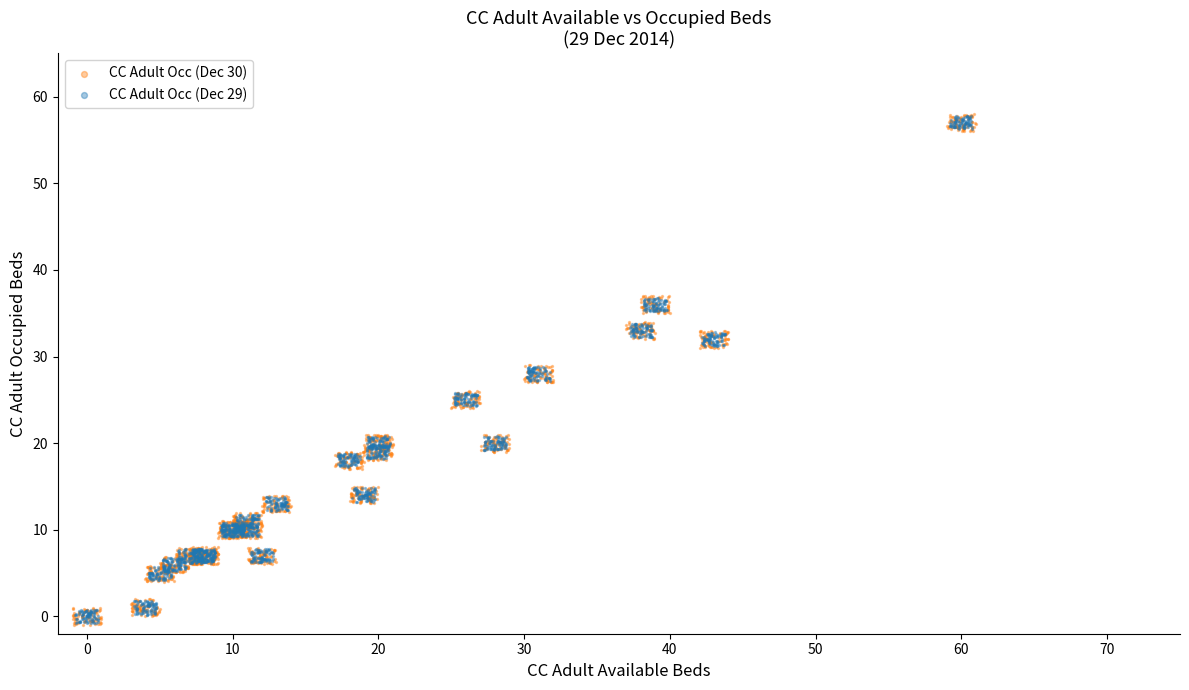

Which series has the widest spread of Y values?

CC Adult Occ (Dec 30)